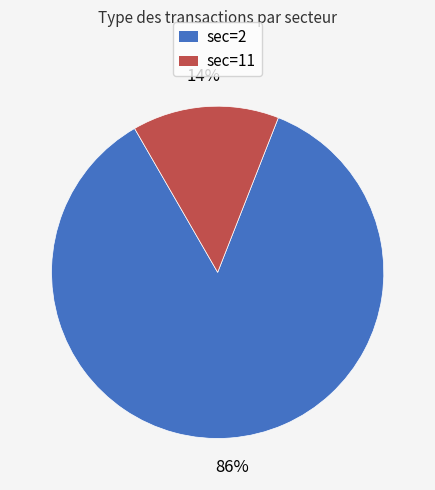

Does any single category account for the majority?

Yes